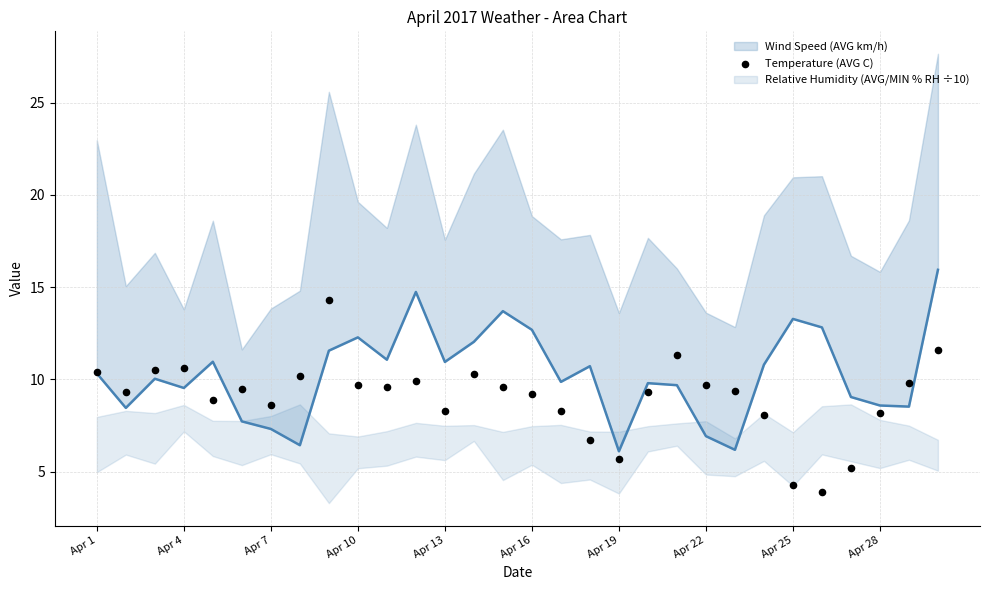

Which has a higher value, 18 or 17?

17